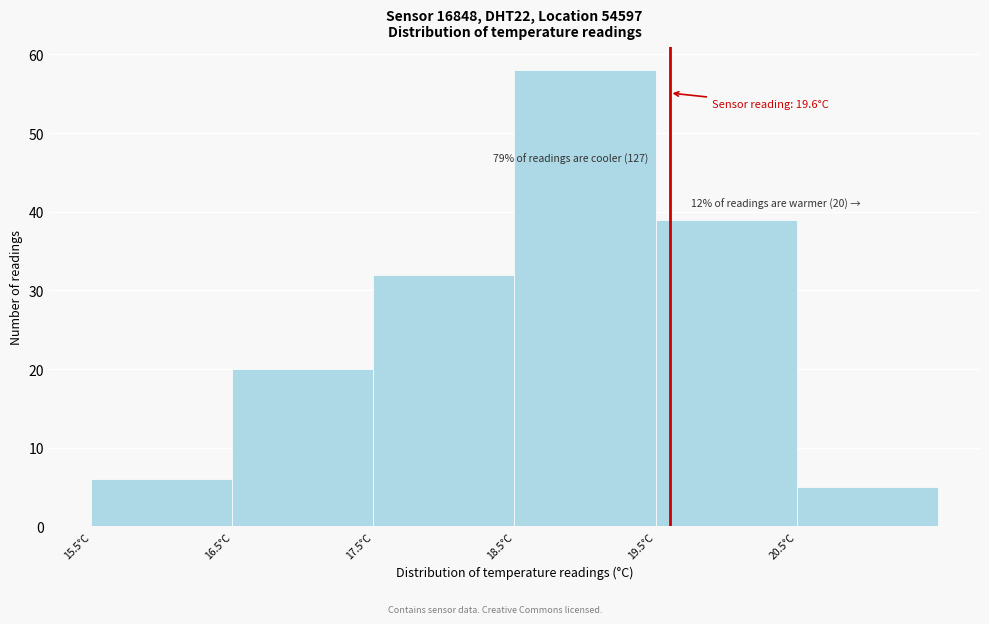

Which range on the x-axis has the tallest bar?

18.5 to 19.5